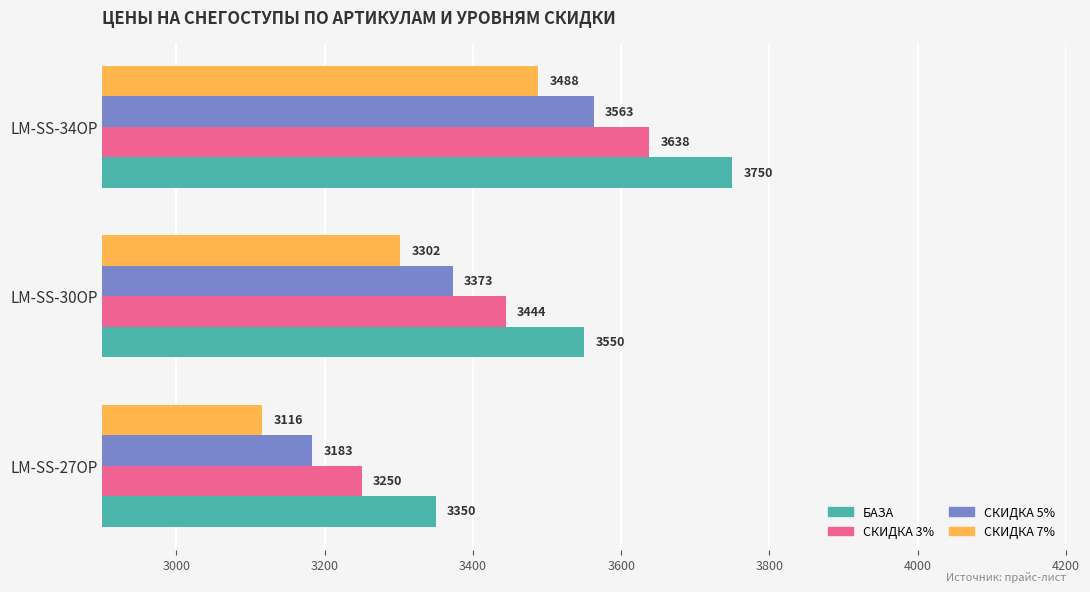

Which series has the largest total across all categories?

БАЗА